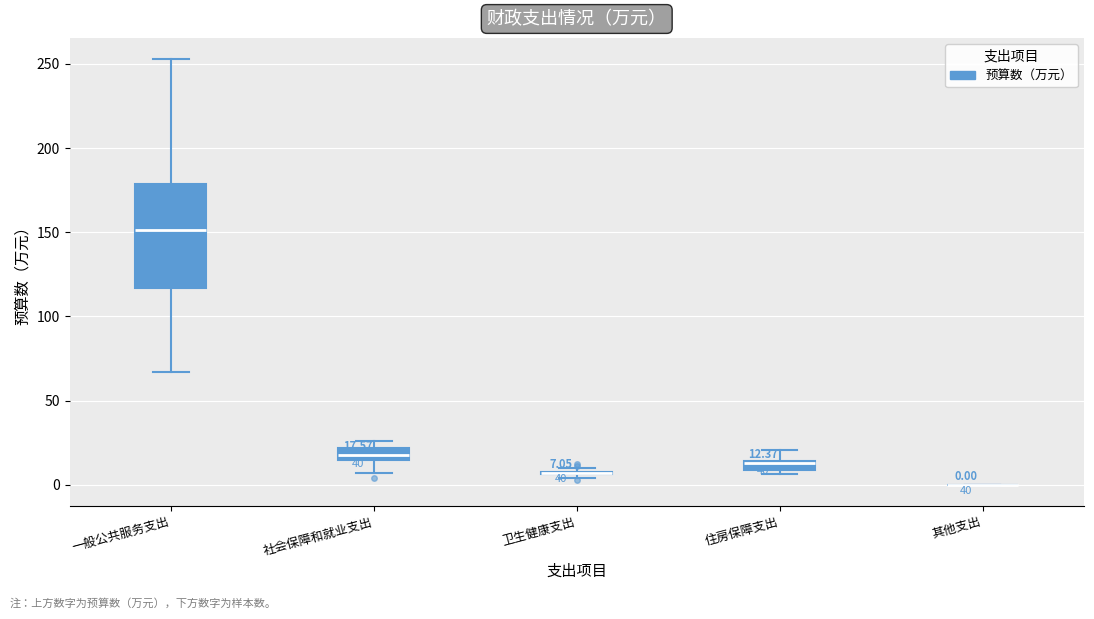

Which box is the tallest, from its lower edge to its upper edge?

一般公共服务支出